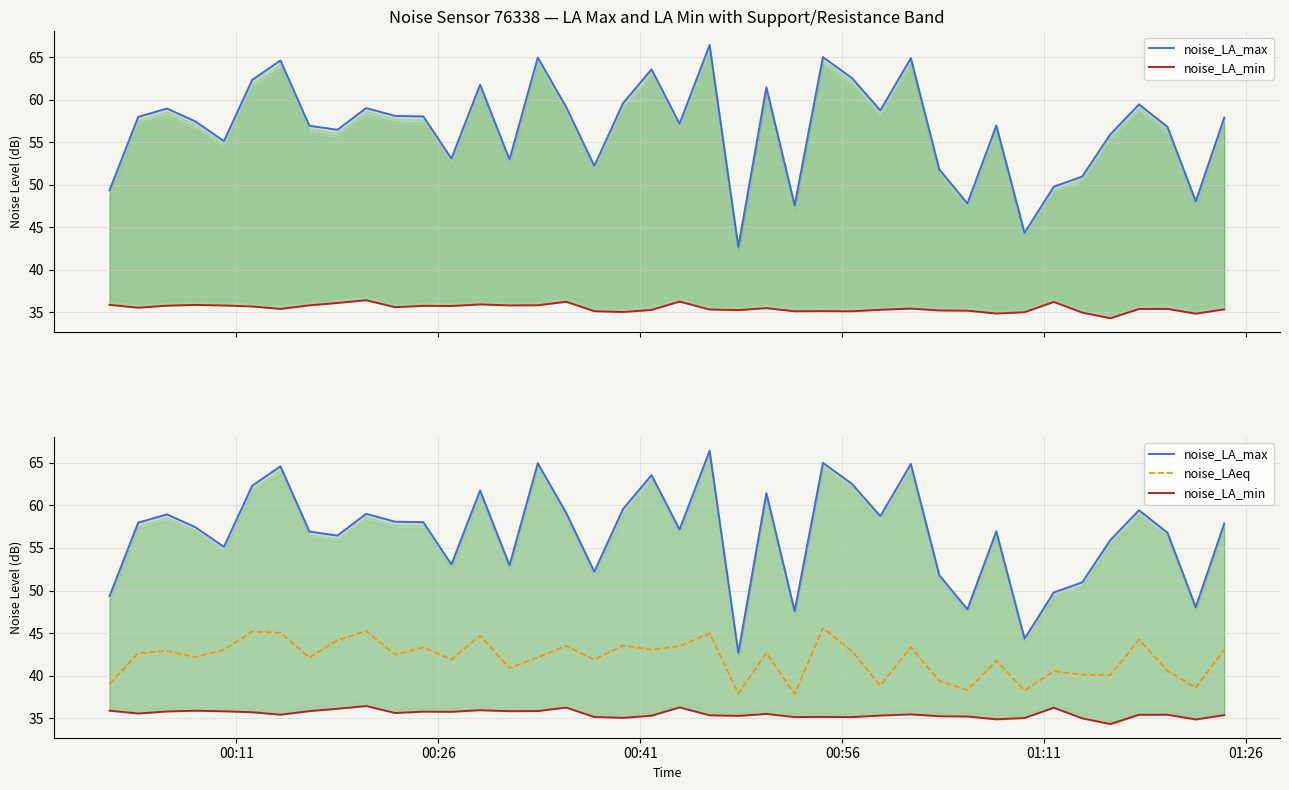

What is the minimum value for noise_LA_max?

42.7